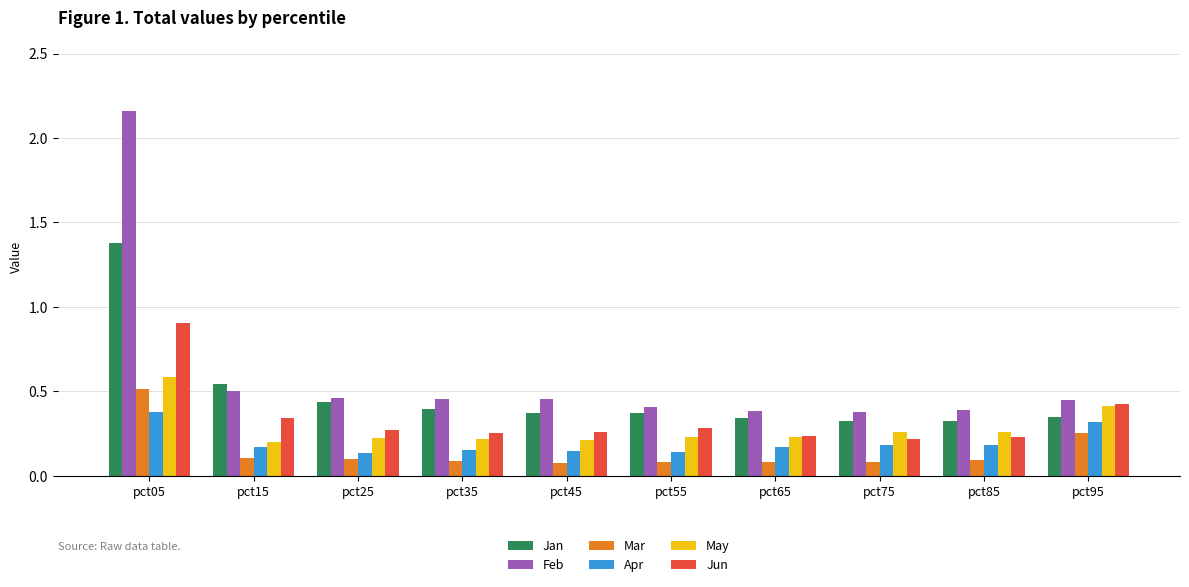

What is the maximum value for Jan?

1.4